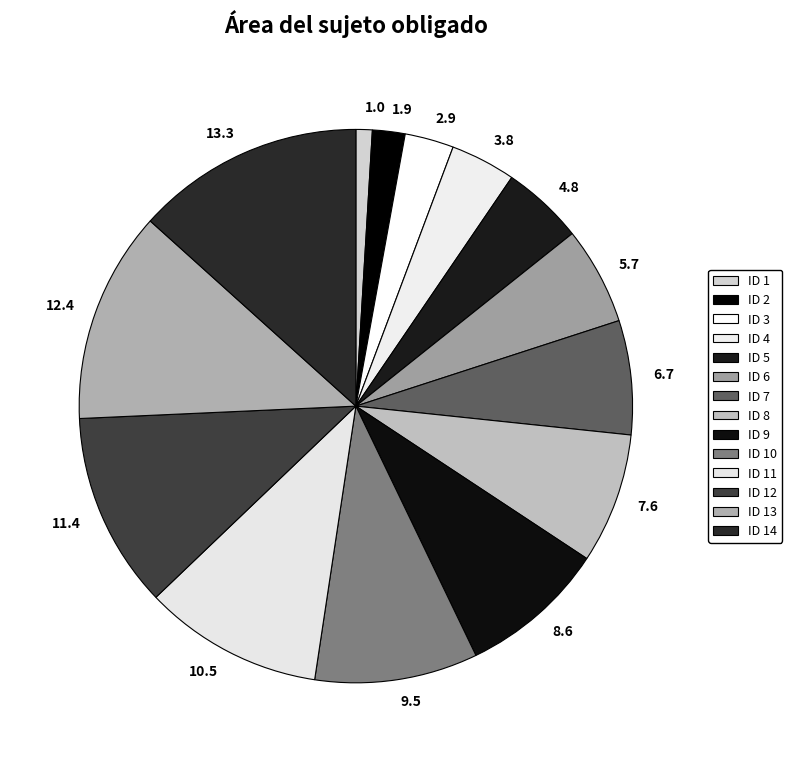

Count the number of slices in the pie.

14